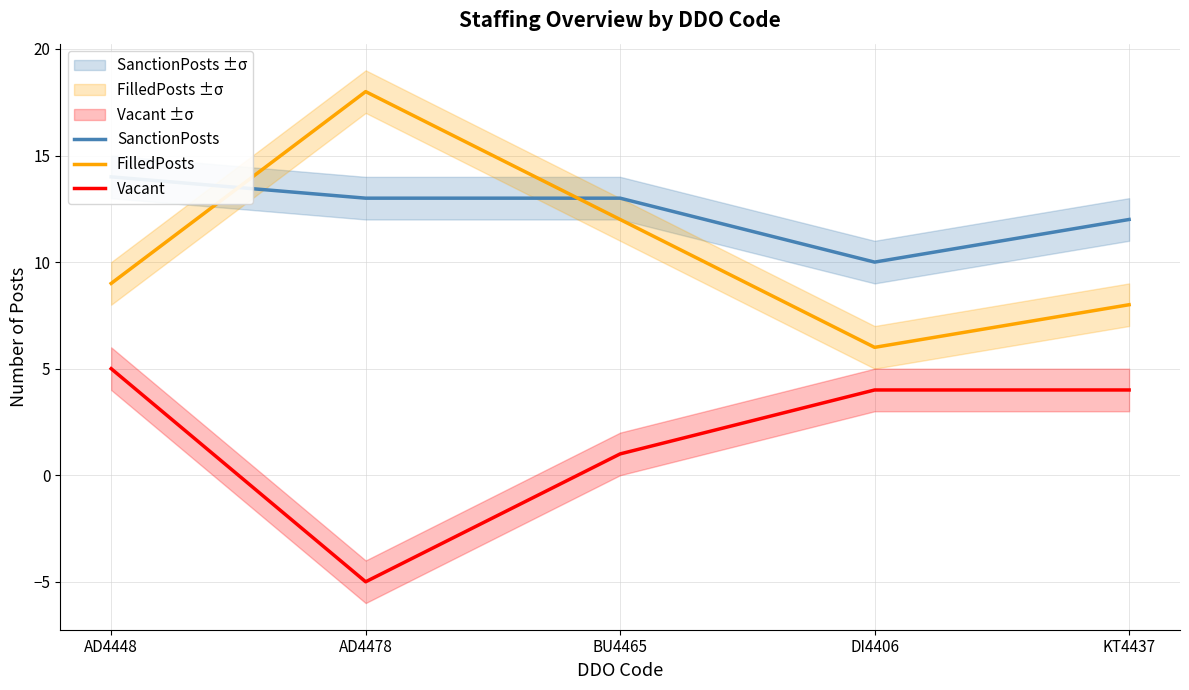

What are all the series names shown in the legend?

SanctionPosts, FilledPosts, Vacant